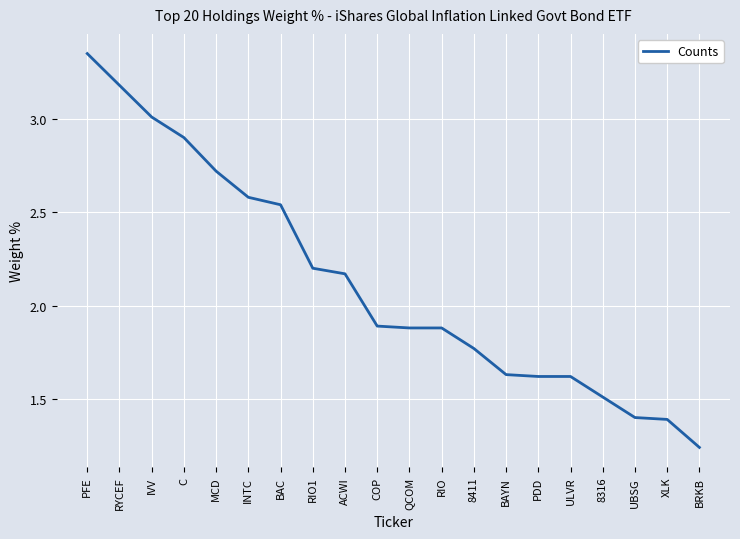

What position from the left is 8411?

13